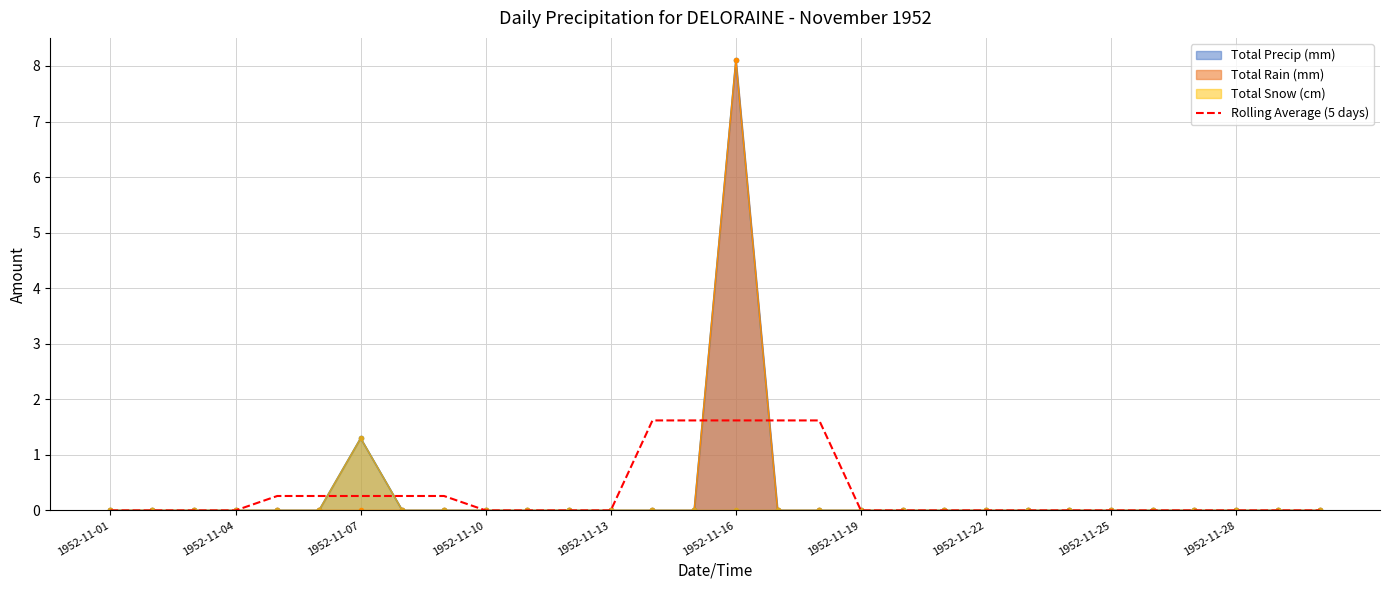

The value of Rolling Average (5 days) at 1952-11-25 is -1.0. True or false?

False